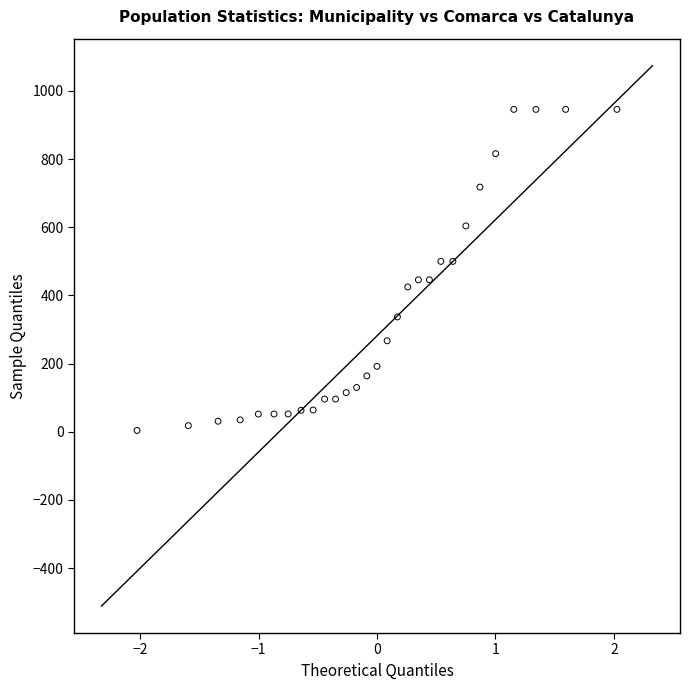

What is the range of Y values (max minus min)?

942.0